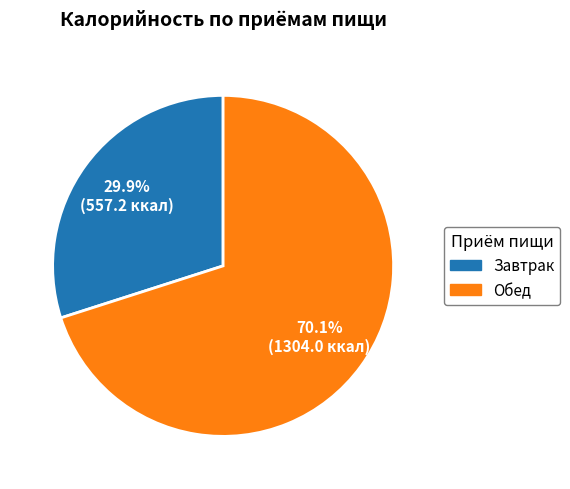

True or false: Обед accounts for 70% of the total.

True